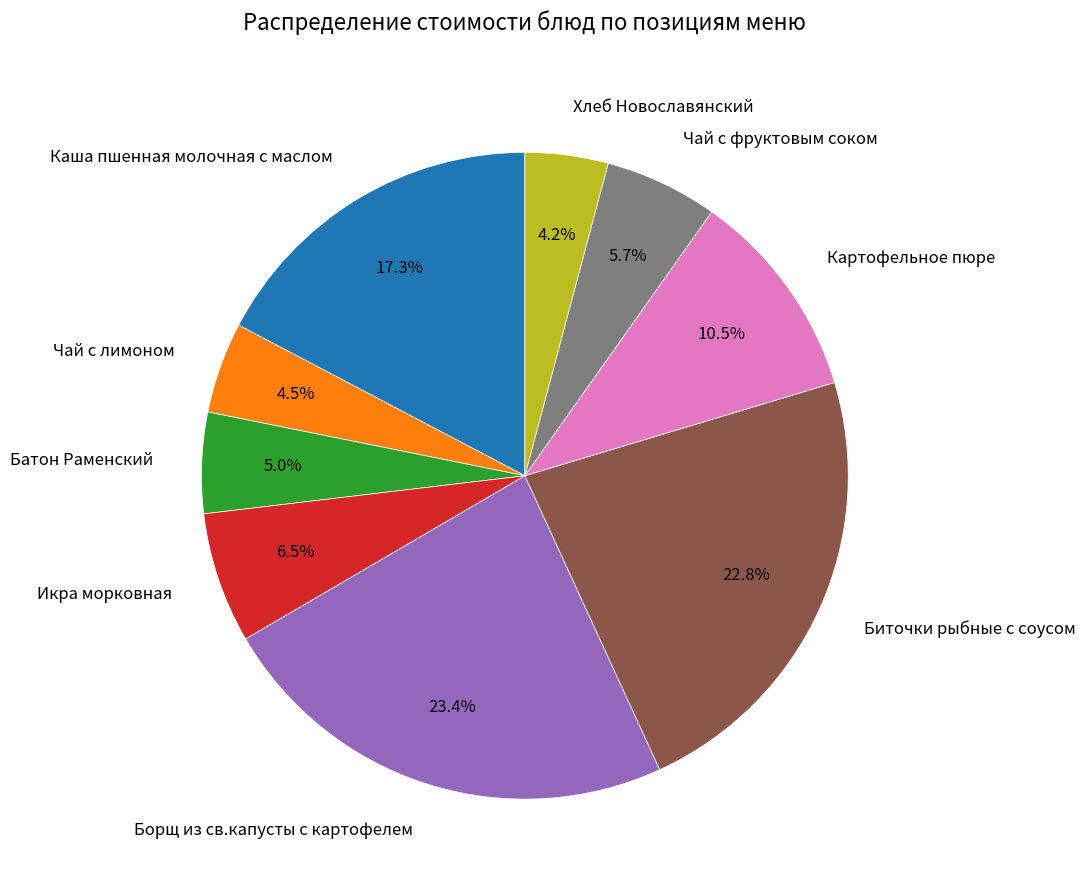

Is it true that Биточки рыбные с соусом is 23% of the pie?

True